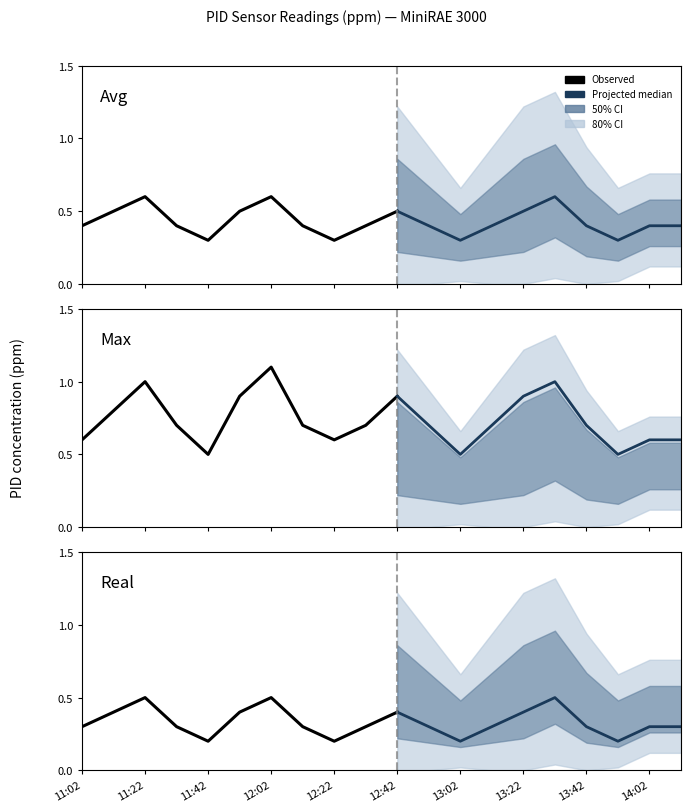

Rank the categories by Avg (ppm) value from lowest to highest.

11:42, 12:22, 13:02, 13:52, 11:02, 11:32, 12:12, 12:32, 12:52, 13:12, 13:42, 14:02, 14:12, 11:12, 11:52, 12:42, 13:22, 11:22, 12:02, 13:32